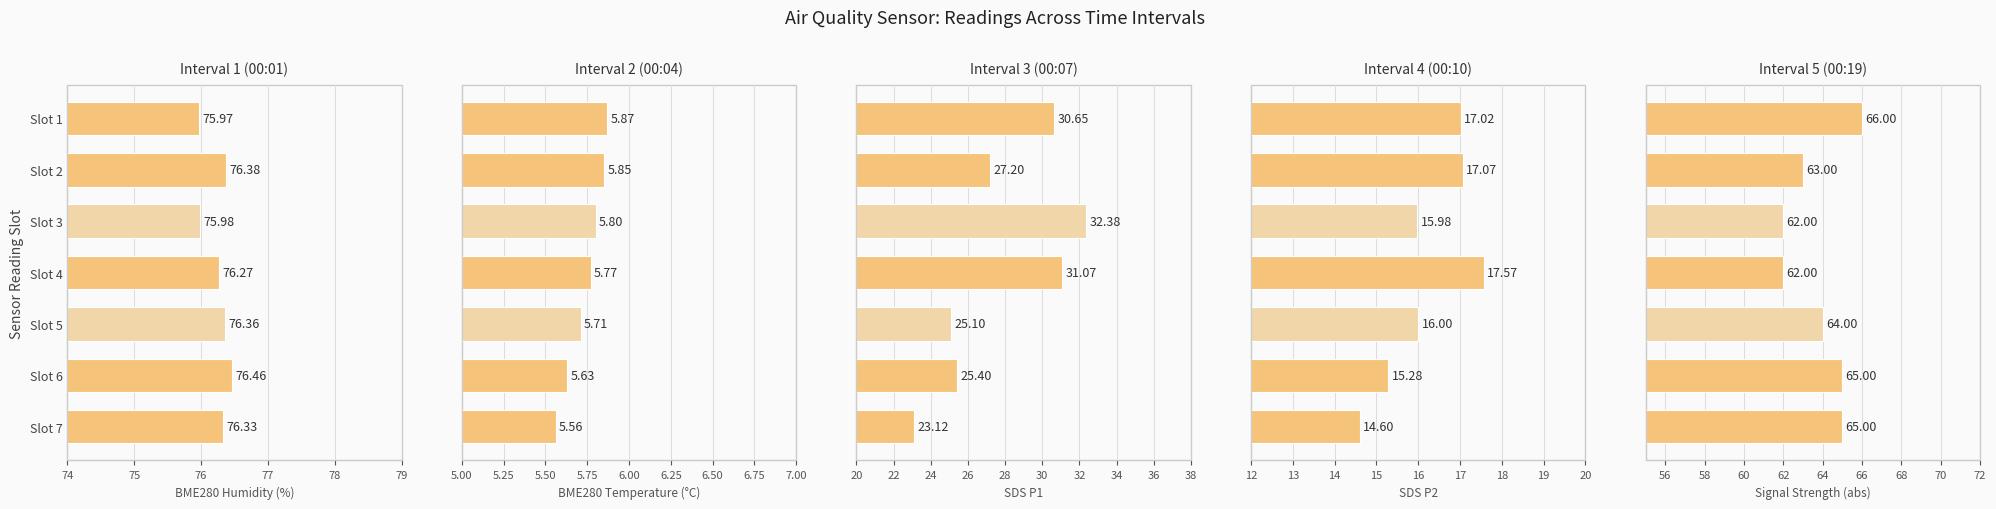

What is the average value of the Interval 1 (00:01) series?

76.2